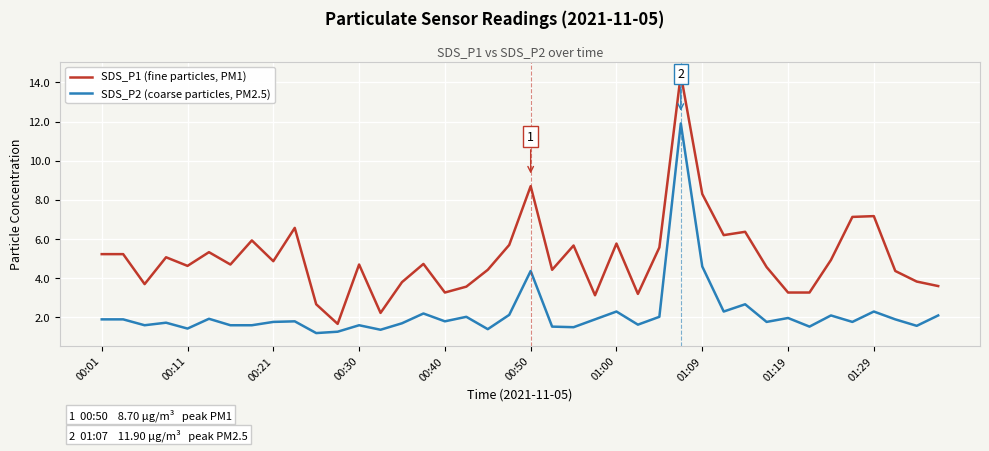

Which series has the widest spread of values?

SDS_P1 (fine particles, PM1)